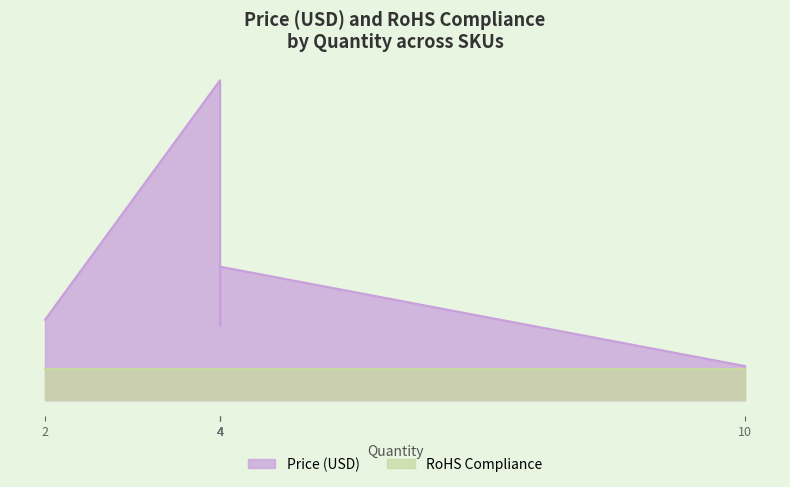

How many lines are shown in the chart?

2